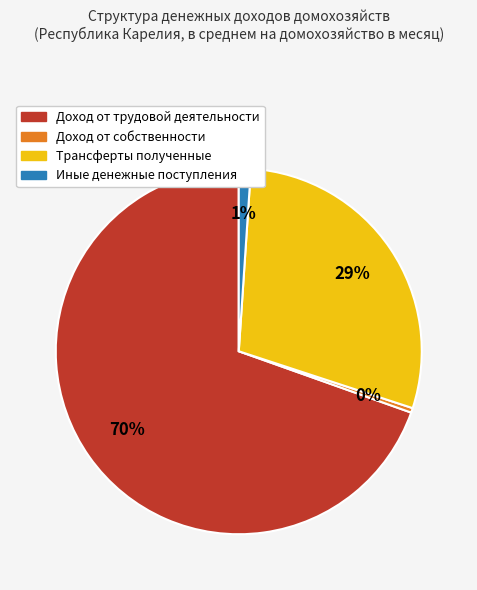

Is there any slice that represents more than half of the pie?

Yes